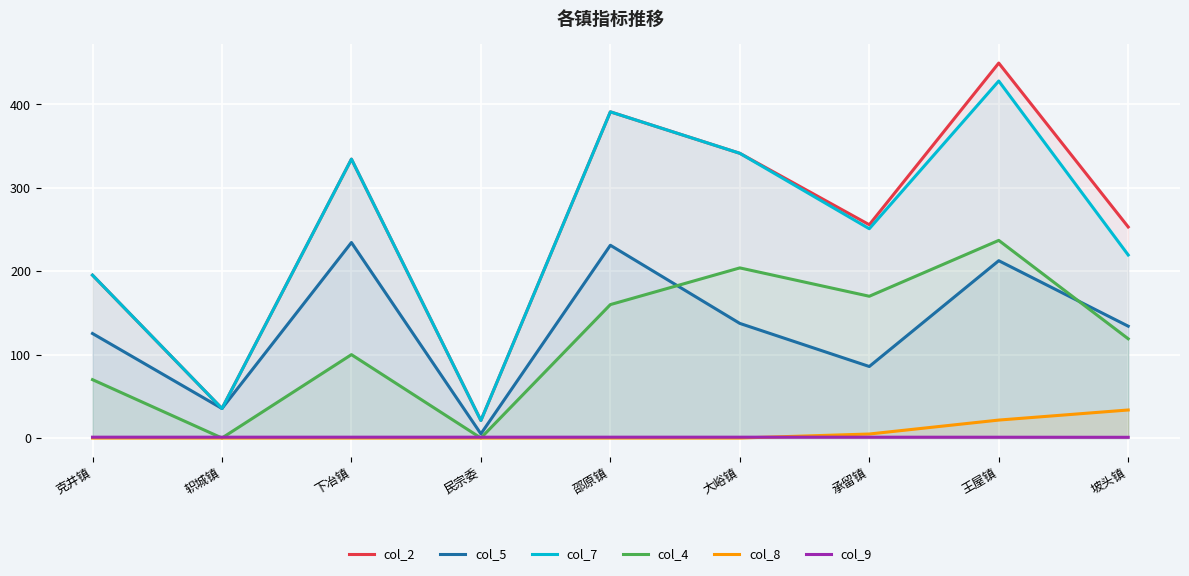

What is the difference between the col_7 values at 下冶镇 and 克井镇?

139.1